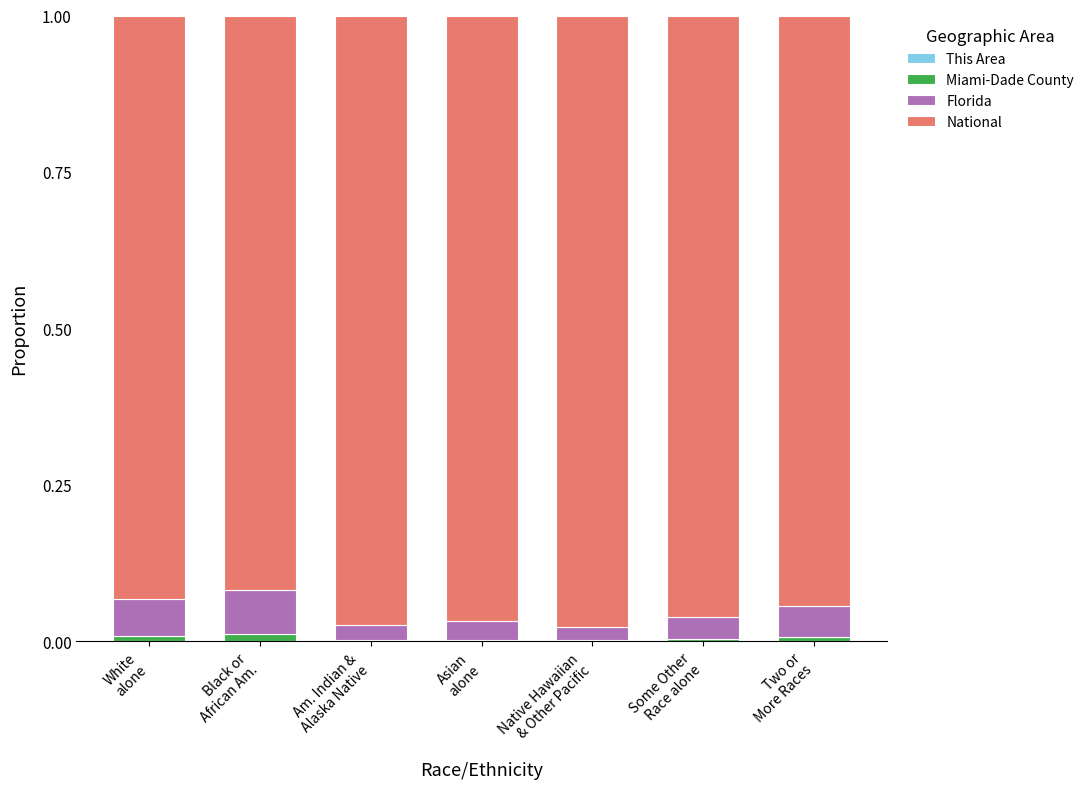

List the labels in order of Florida value, largest first.

Black or
African Am., White
alone, Two or
More Races, Some Other
Race alone, Asian
alone, Am. Indian &
Alaska Native, Native Hawaiian
& Other Pacific